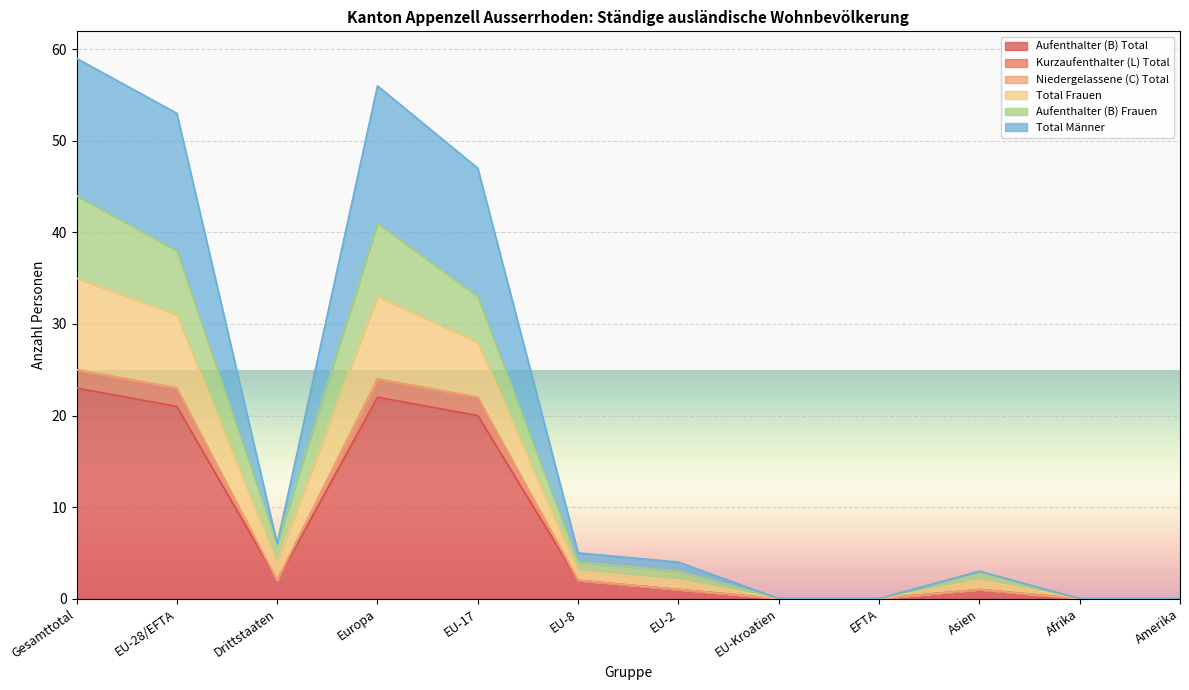

Rank the categories by Aufenthalter (B) Frauen value from lowest to highest.

EU-Kroatien, EFTA, Afrika, Amerika, EU-2, Asien, EU-8, Drittstaaten, EU-17, EU-28/EFTA, Europa, Gesamttotal